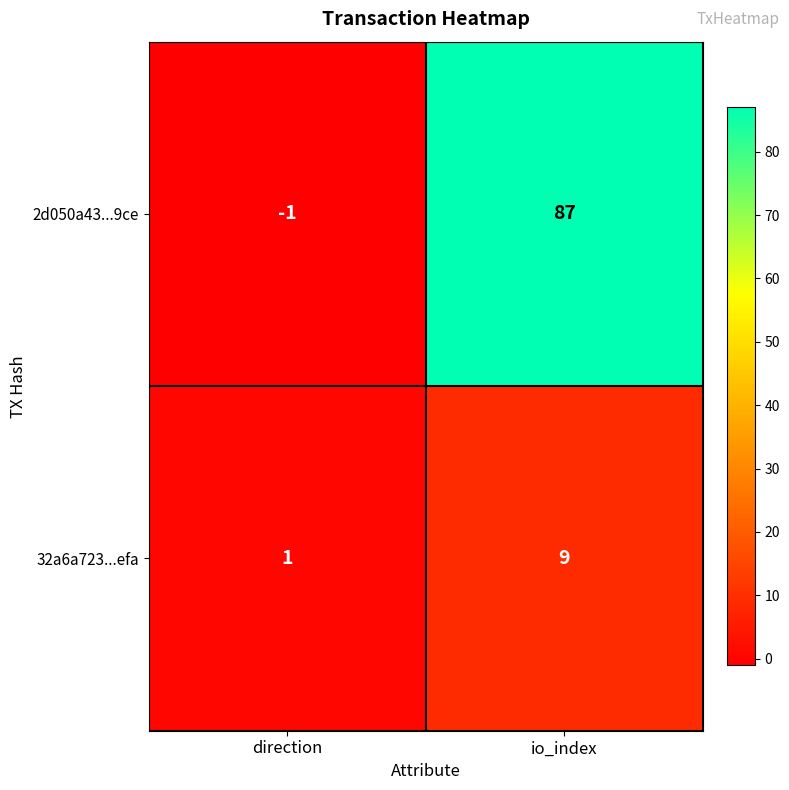

Where is 32a6a723...efa nearest to the value 5?

direction